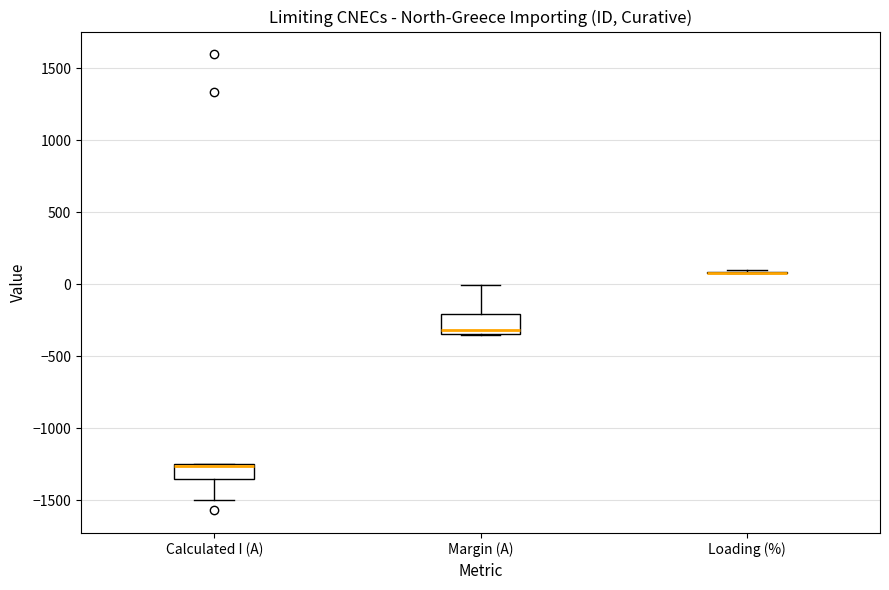

Where is the lower edge of the box for Margin (A) on the y-axis? The values are not printed on the chart, so give them approximately, as read against the axis.

-350